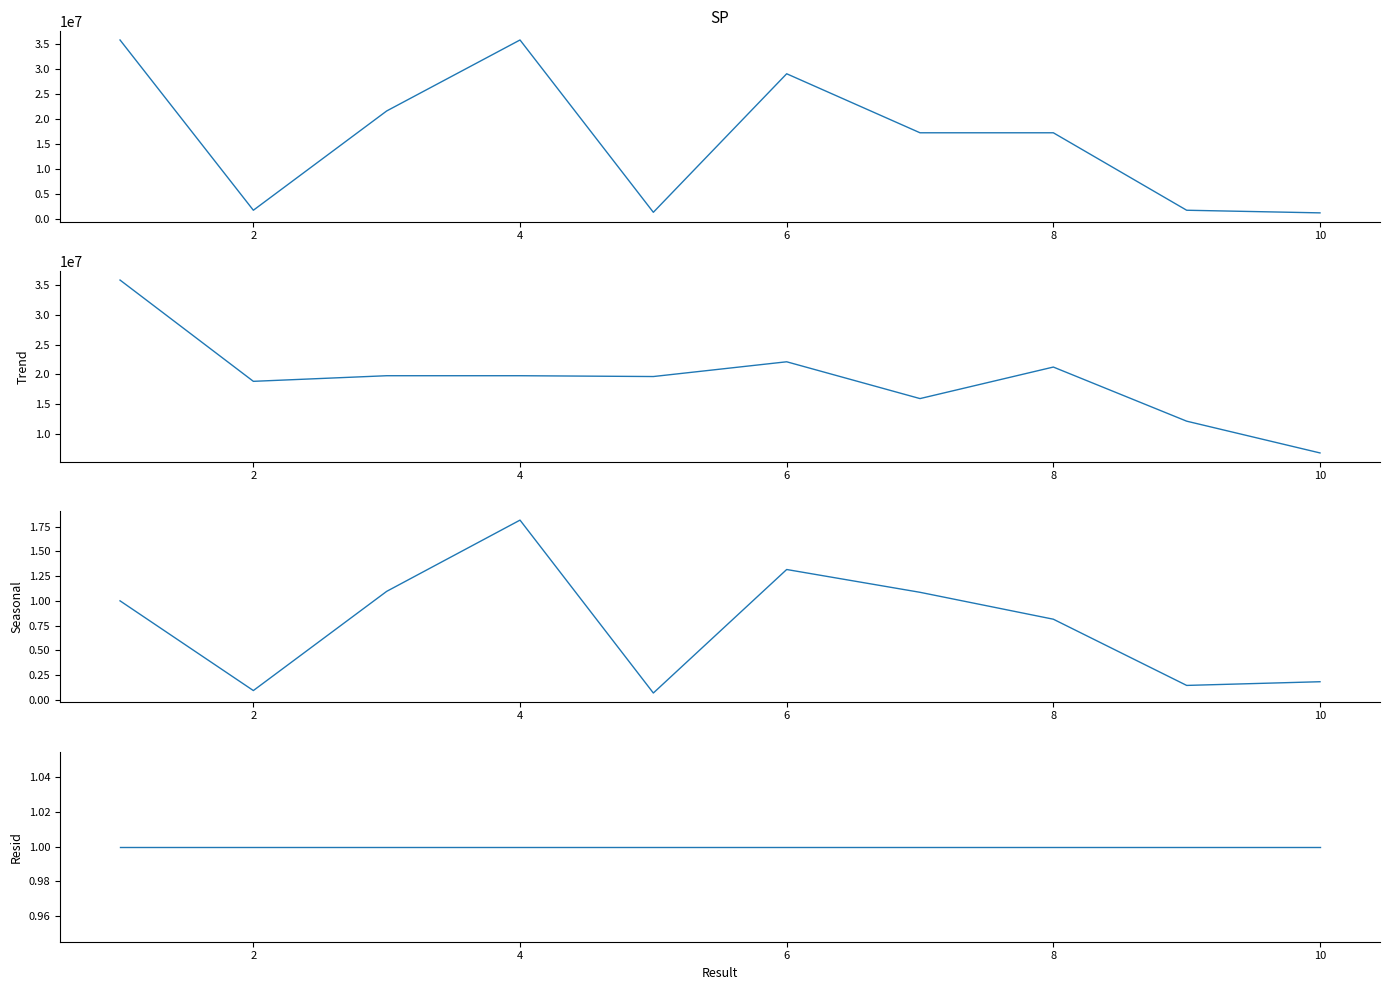

How many data points in Key are above 17270145?

4